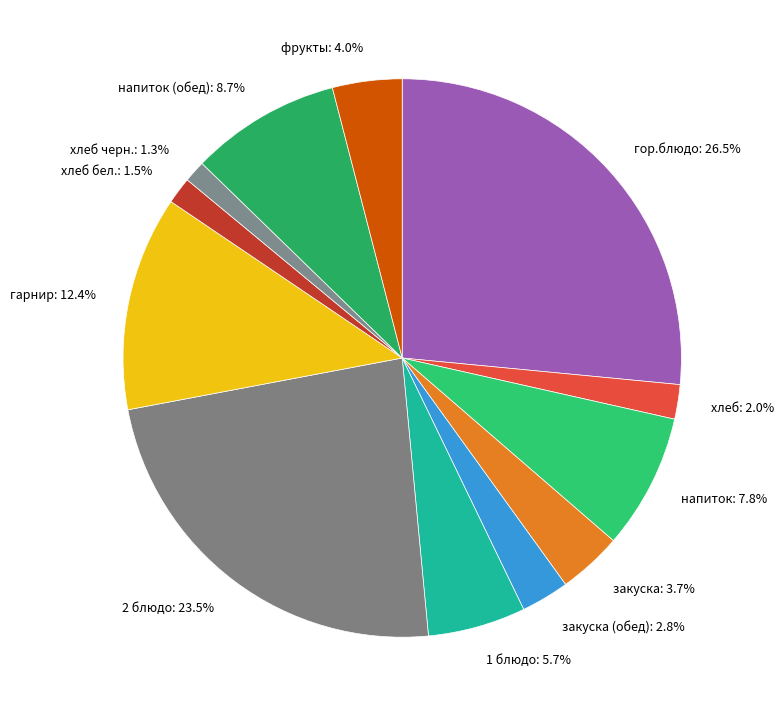

Does any single category account for the majority?

No